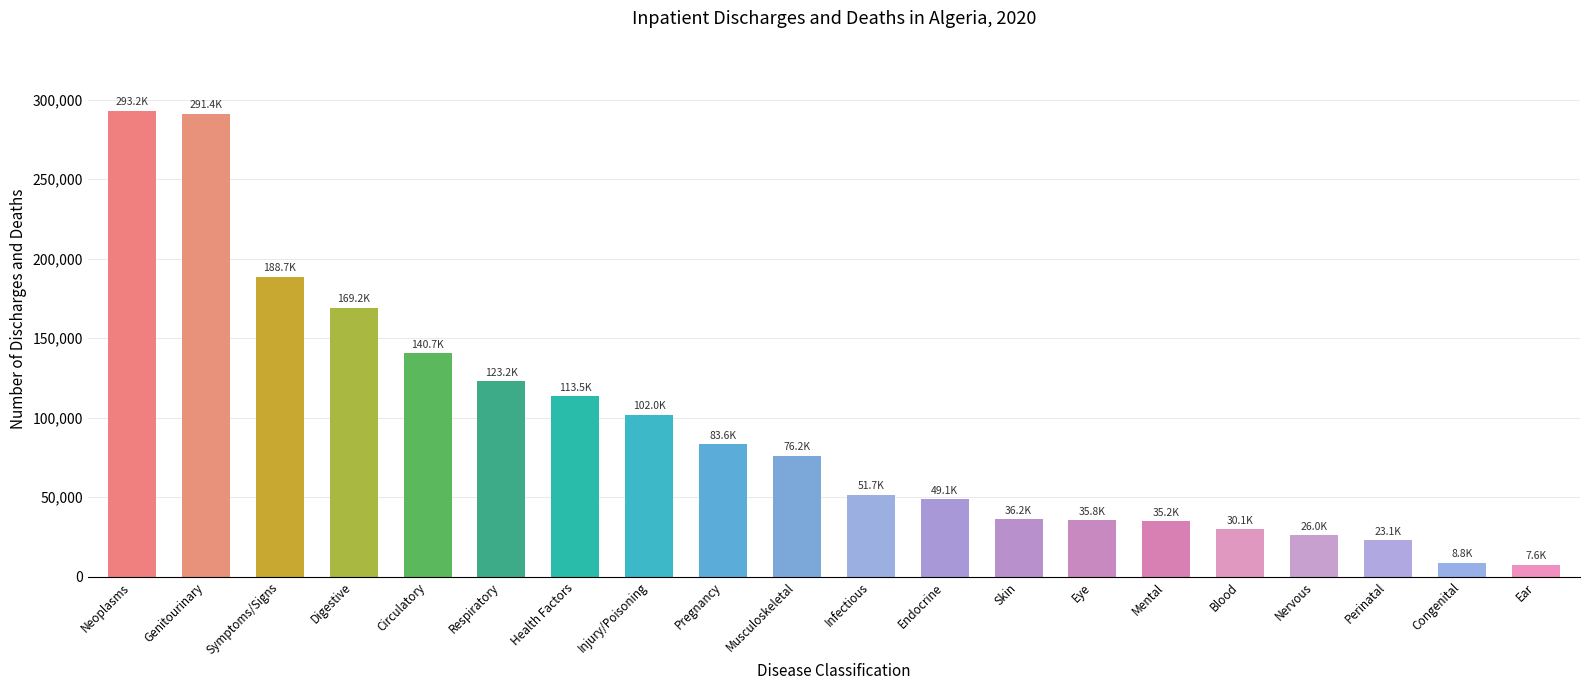

What is the difference between the values at Mental and Skin?

1050